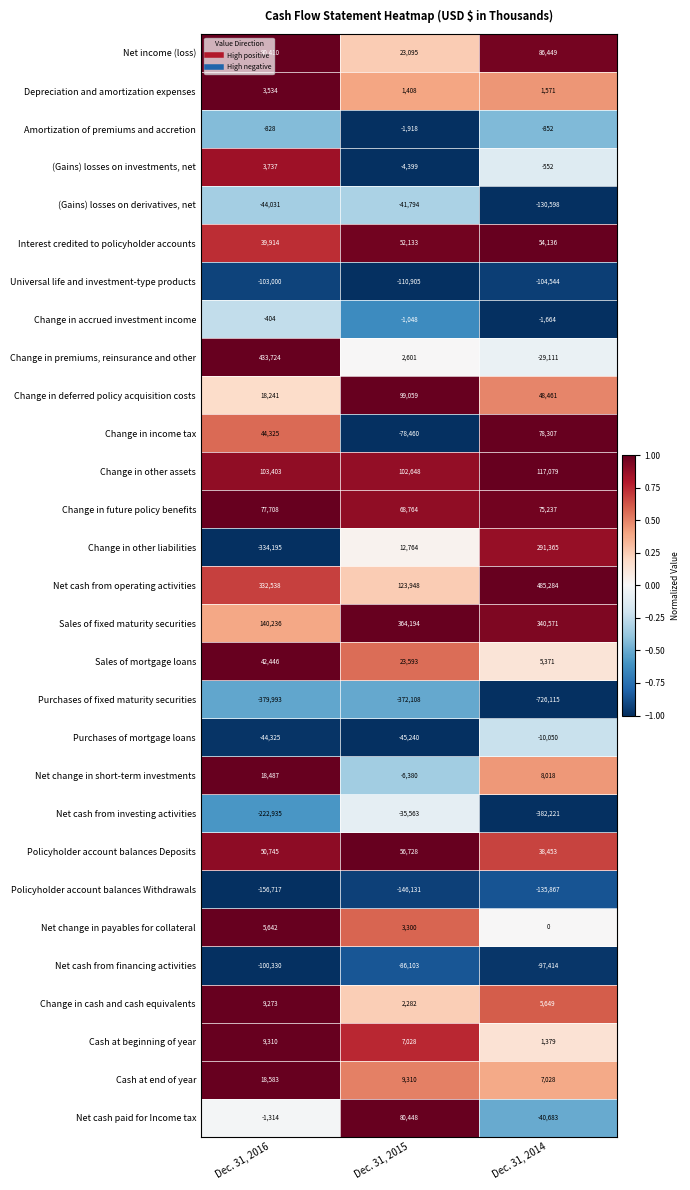

What is the sum of the Change in future policy benefits values at Dec. 31, 2015 and Dec. 31, 2014?

144001